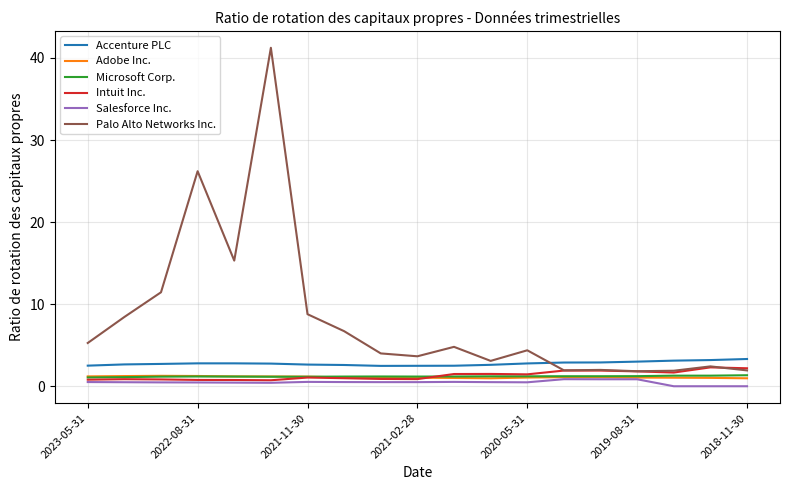

Is this an area chart (filled region under the line)?

No